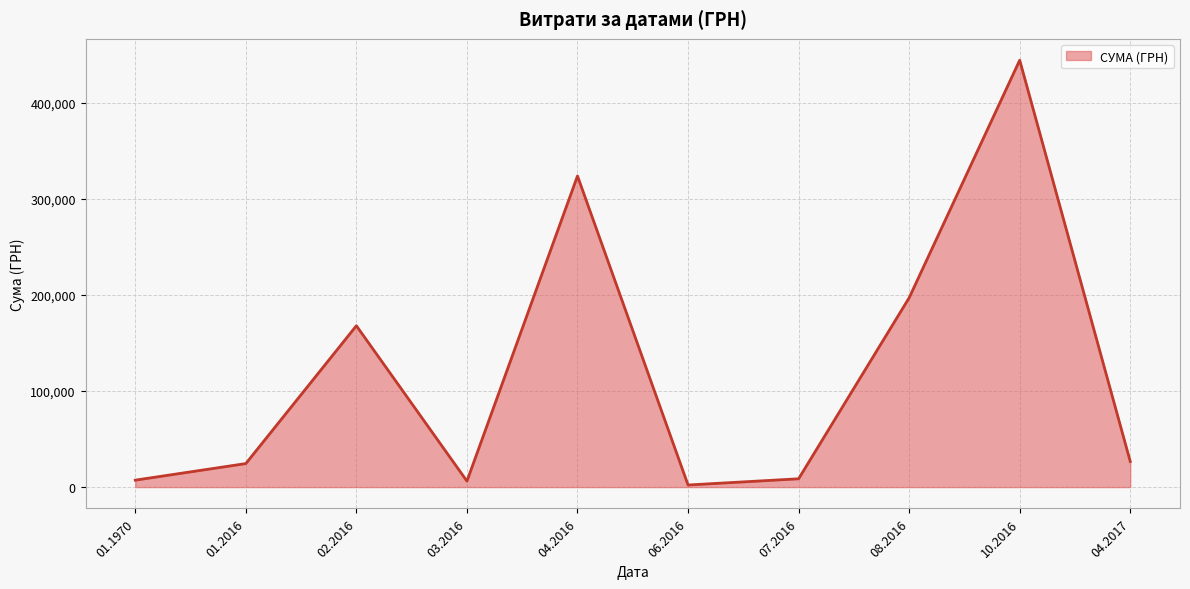

Approximately how many times larger is the value at 02.2016 compared to 04.2016?

0.5